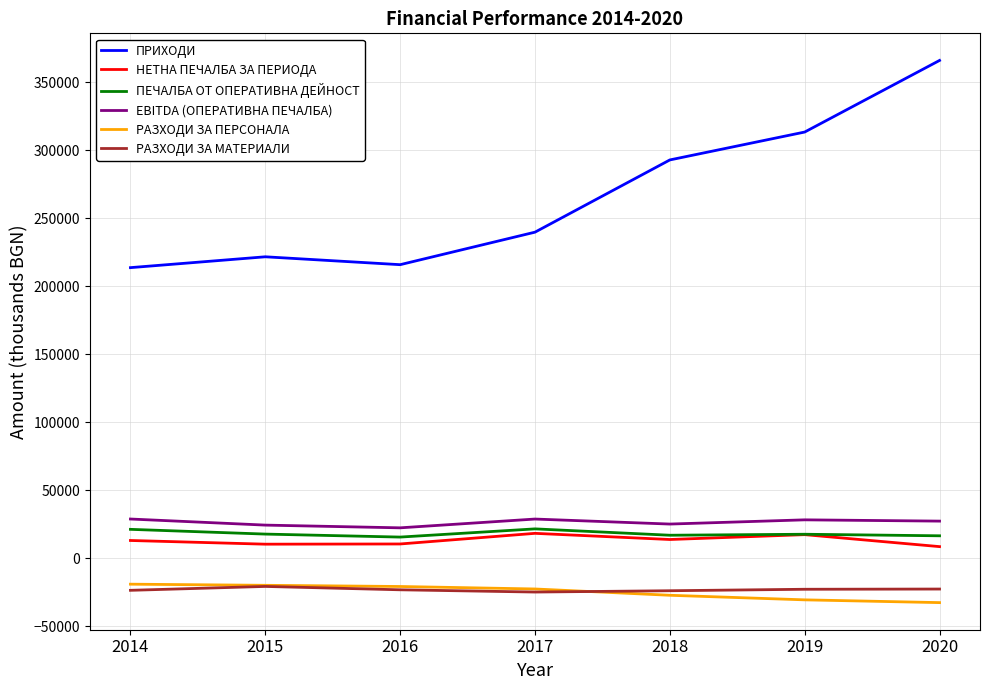

True or false: РАЗХОДИ ЗА МАТЕРИАЛИ and НЕТНА ПЕЧАЛБА ЗА ПЕРИОДА intersect in this chart.

False